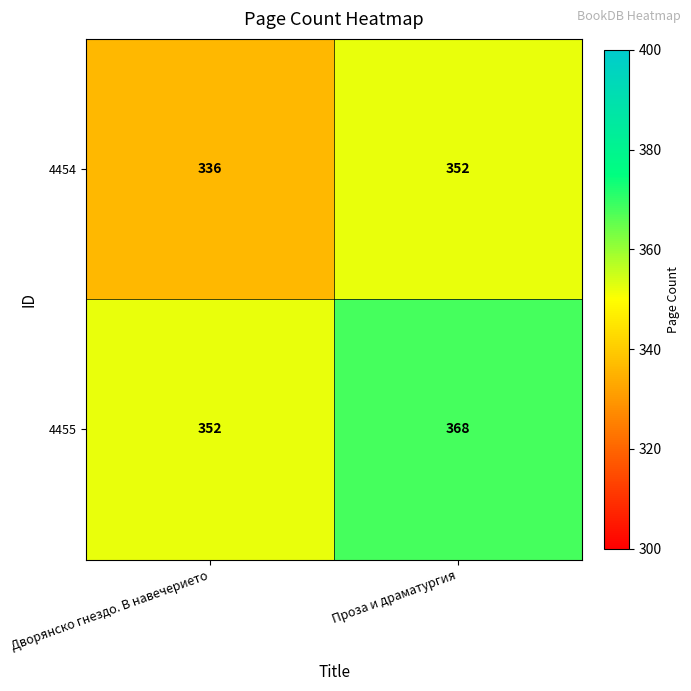

What is the minimum value shown in the chart?

336